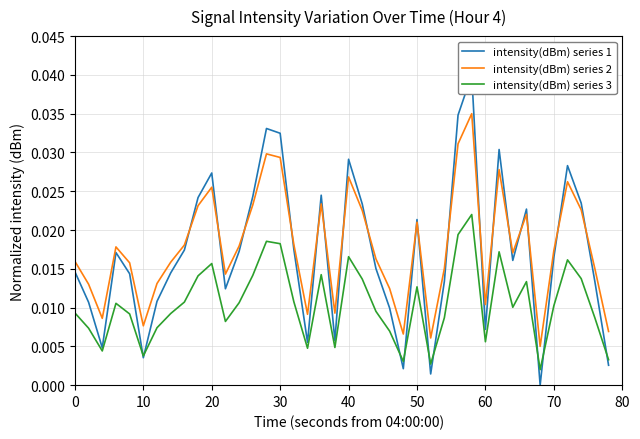

True or false: intensity(dBm) series 3 and intensity(dBm) series 2 cross at least once.

False